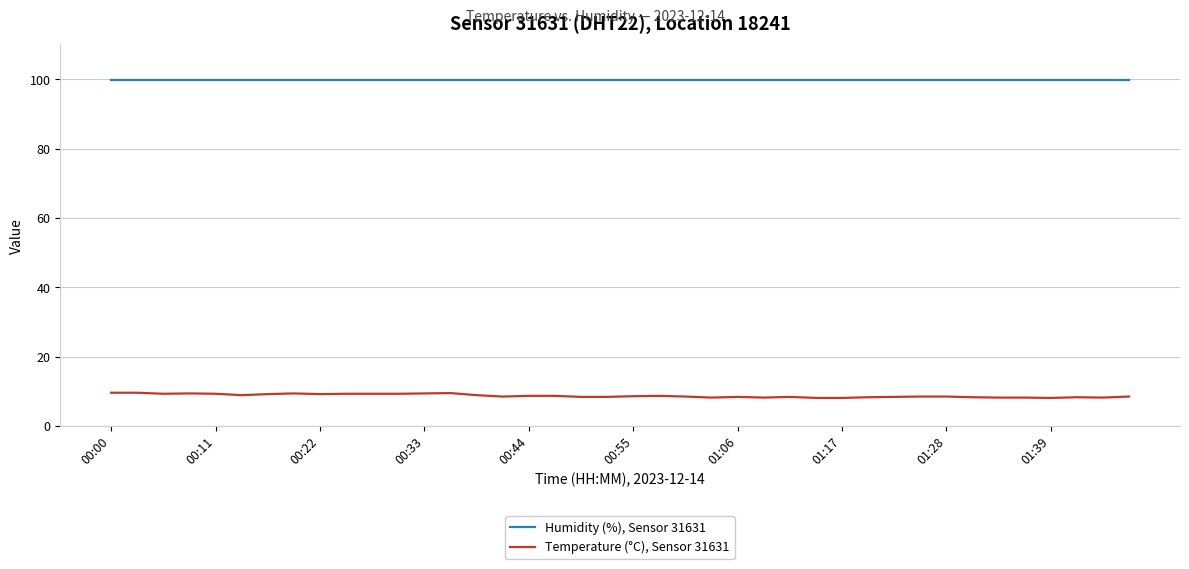

What is the minimum value shown in the chart?

8.1